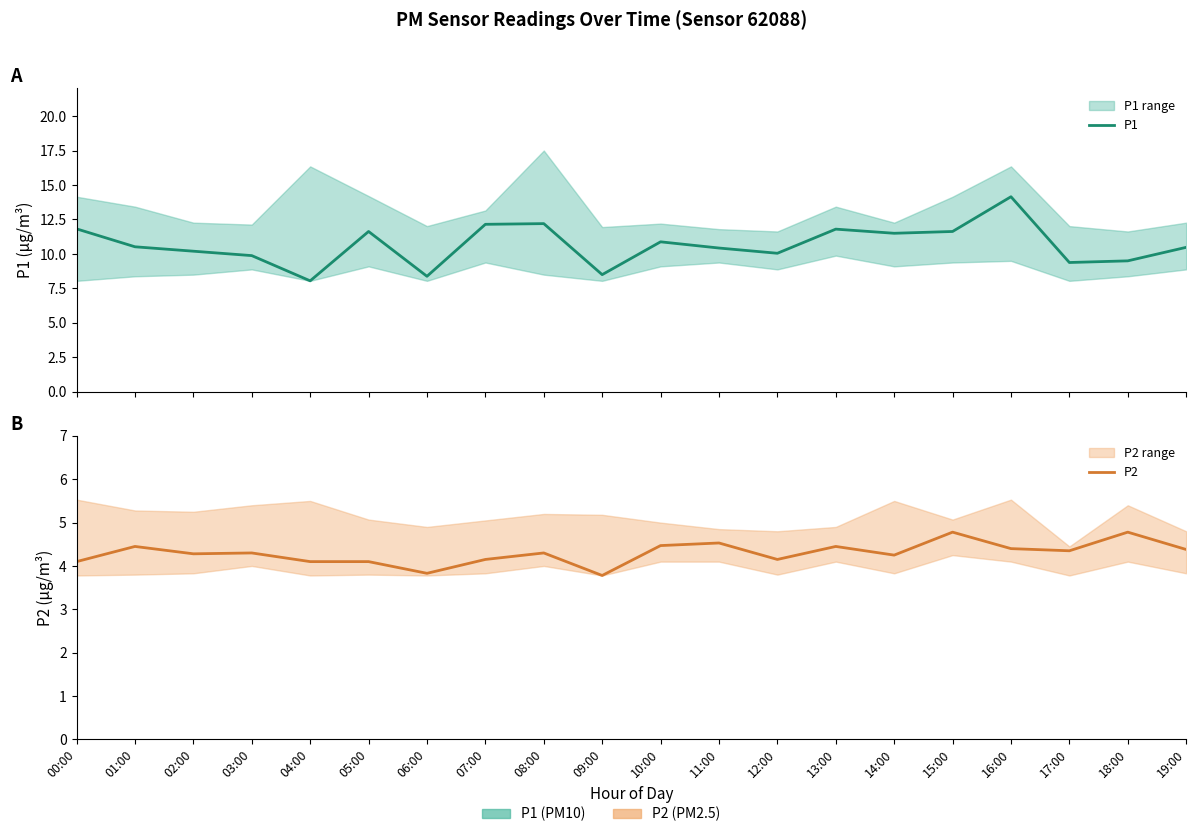

Is it true that P1 equals 10.1 at 12:00?

True